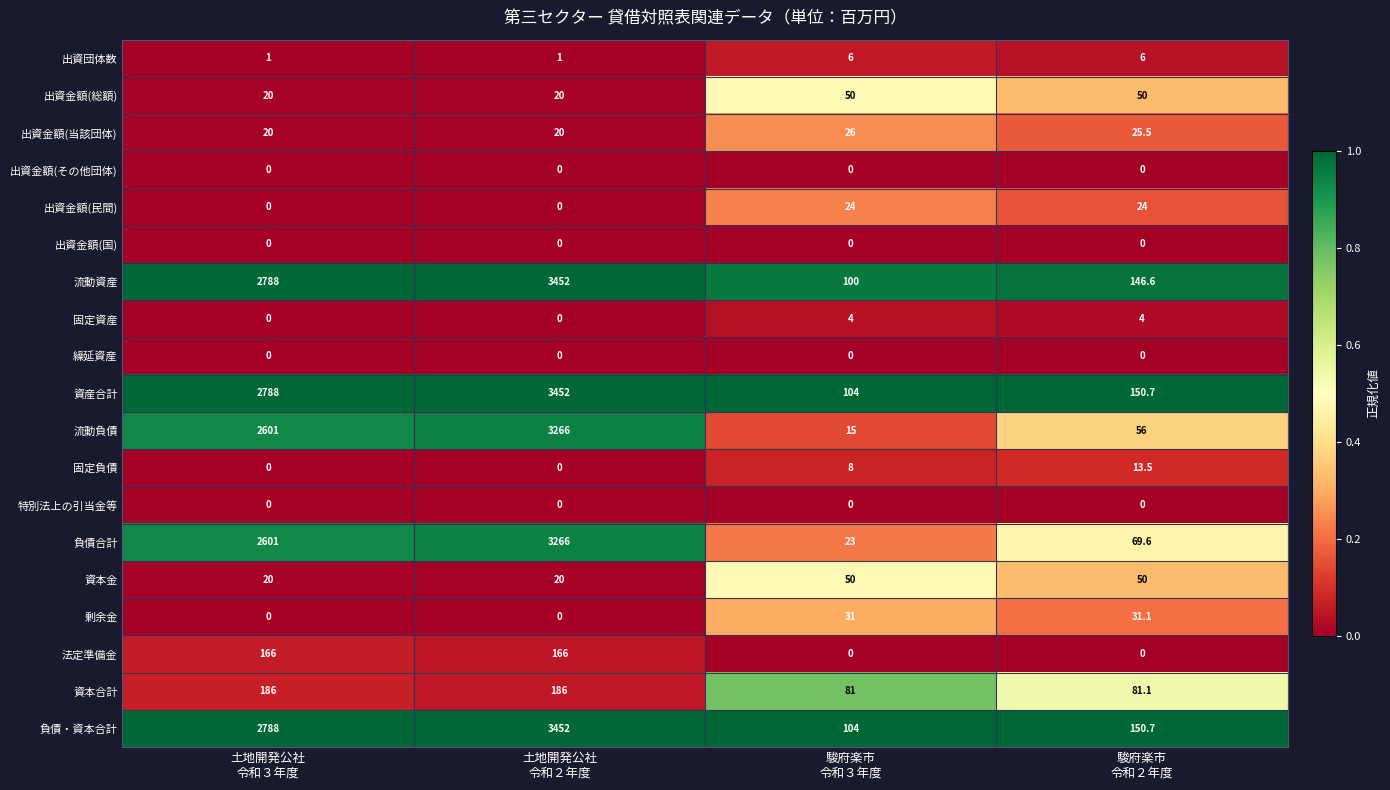

What is the sum of all 出資金額(当該団体) values?

91.5